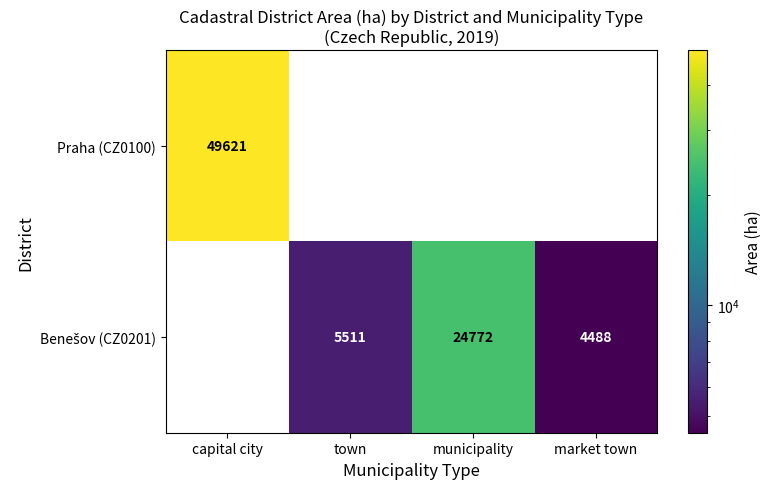

At which category is the sum across all series the highest?

capital city